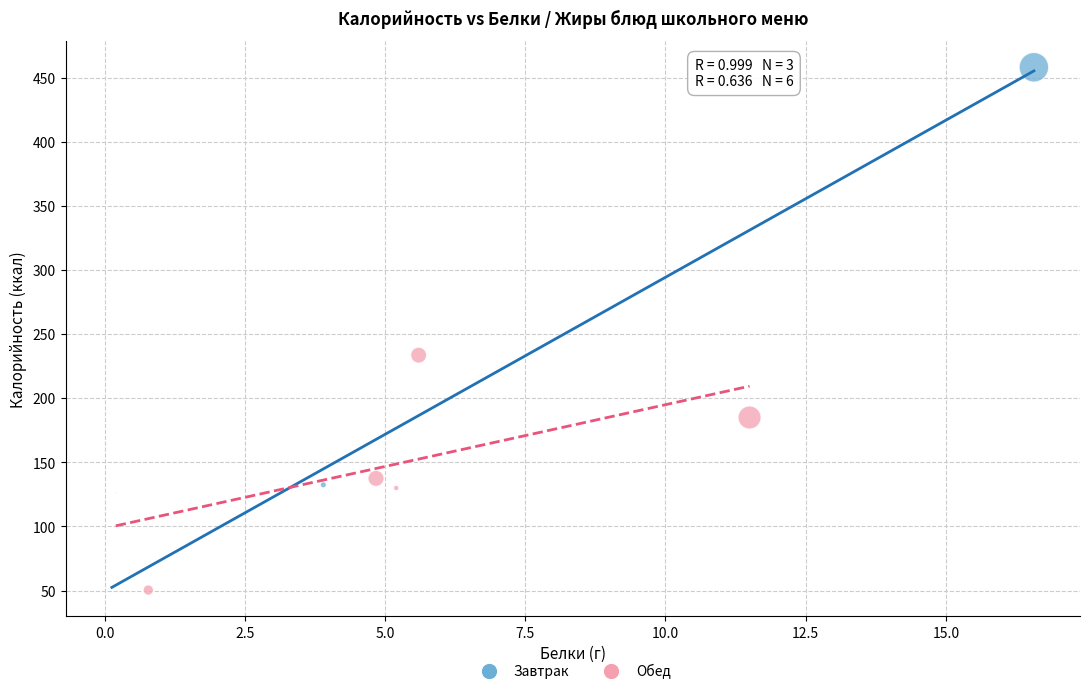

Which series reaches the maximum Y coordinate?

Завтрак